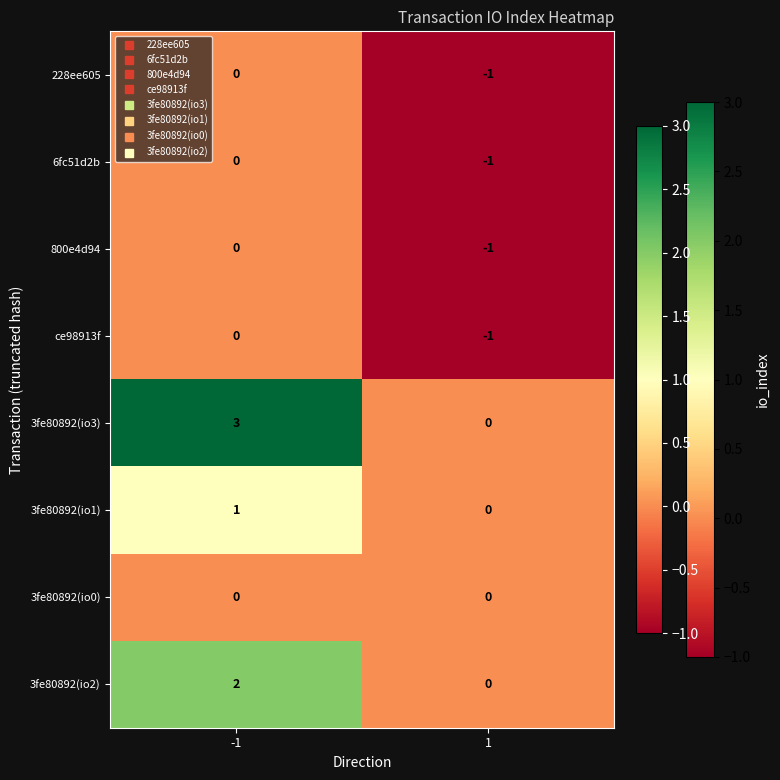

Reading left to right, transcribe all the data shown in this chart.

228ee605: 0	-1
6fc51d2b: 0	-1
800e4d94: 0	-1
ce98913f: 0	-1
3fe80892(io3): 3	0
3fe80892(io1): 1	0
3fe80892(io0): 0	0
3fe80892(io2): 2	0